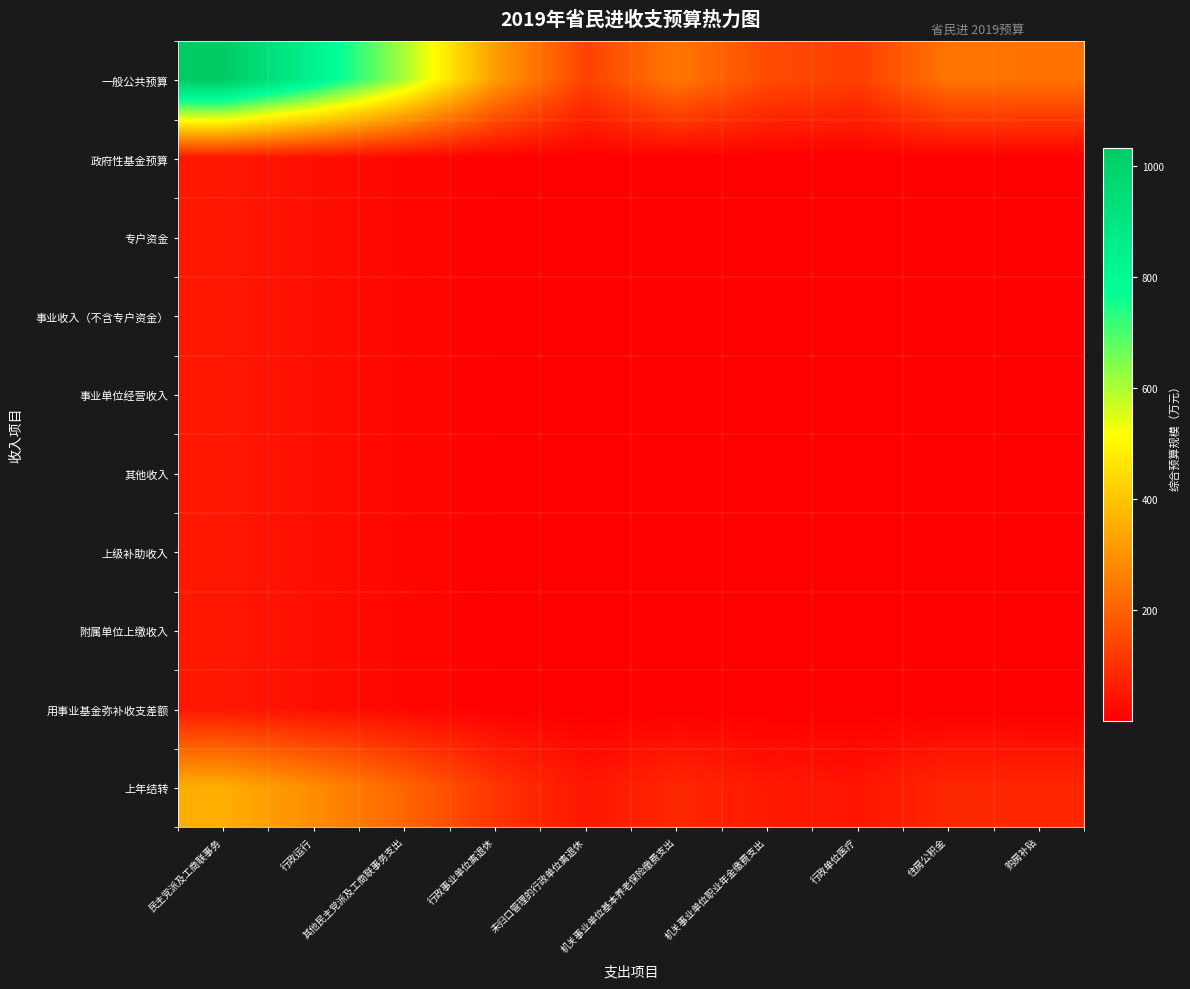

Reading left to right, what are all the values shown in this chart?

一般公共预算: 民主党派及工商联事务=1031.8	行政运行=836.6	其他民主党派及工商联事务支出=604.0	行政事业单位离退休=318.9	未归口管理的行政单位离退休=135.9	机关事业单位基本养老保险缴费支出=243.8	机关事业单位职业年金缴费支出=154.2	行政单位医疗=129.0	住房公积金=239.4	购房补贴=233.0
政府性基金预算: 民主党派及工商联事务=49.5	行政运行=32.5	其他民主党派及工商联事务支出=16.9	行政事业单位离退休=4.7	未归口管理的行政单位离退休=0.9	机关事业单位基本养老保险缴费支出=2.8	机关事业单位职业年金缴费支出=1.1	行政单位医疗=0.8	住房公积金=2.7	购房补贴=2.5
专户资金: 民主党派及工商联事务=49.5	行政运行=32.5	其他民主党派及工商联事务支出=16.9	行政事业单位离退休=4.7	未归口管理的行政单位离退休=0.9	机关事业单位基本养老保险缴费支出=2.8	机关事业单位职业年金缴费支出=1.1	行政单位医疗=0.8	住房公积金=2.7	购房补贴=2.5
事业收入（不含专户资金）: 民主党派及工商联事务=49.5	行政运行=32.5	其他民主党派及工商联事务支出=16.9	行政事业单位离退休=4.7	未归口管理的行政单位离退休=0.9	机关事业单位基本养老保险缴费支出=2.8	机关事业单位职业年金缴费支出=1.1	行政单位医疗=0.8	住房公积金=2.7	购房补贴=2.5
事业单位经营收入: 民主党派及工商联事务=49.5	行政运行=32.5	其他民主党派及工商联事务支出=16.9	行政事业单位离退休=4.7	未归口管理的行政单位离退休=0.9	机关事业单位基本养老保险缴费支出=2.8	机关事业单位职业年金缴费支出=1.1	行政单位医疗=0.8	住房公积金=2.7	购房补贴=2.5
其他收入: 民主党派及工商联事务=49.5	行政运行=32.5	其他民主党派及工商联事务支出=16.9	行政事业单位离退休=4.7	未归口管理的行政单位离退休=0.9	机关事业单位基本养老保险缴费支出=2.8	机关事业单位职业年金缴费支出=1.1	行政单位医疗=0.8	住房公积金=2.7	购房补贴=2.5
上级补助收入: 民主党派及工商联事务=49.5	行政运行=32.5	其他民主党派及工商联事务支出=16.9	行政事业单位离退休=4.7	未归口管理的行政单位离退休=0.9	机关事业单位基本养老保险缴费支出=2.8	机关事业单位职业年金缴费支出=1.1	行政单位医疗=0.8	住房公积金=2.7	购房补贴=2.5
附属单位上缴收入: 民主党派及工商联事务=49.5	行政运行=32.5	其他民主党派及工商联事务支出=16.9	行政事业单位离退休=4.7	未归口管理的行政单位离退休=0.9	机关事业单位基本养老保险缴费支出=2.8	机关事业单位职业年金缴费支出=1.1	行政单位医疗=0.8	住房公积金=2.7	购房补贴=2.5
用事业基金弥补收支差额: 民主党派及工商联事务=49.5	行政运行=32.5	其他民主党派及工商联事务支出=16.9	行政事业单位离退休=4.7	未归口管理的行政单位离退休=0.9	机关事业单位基本养老保险缴费支出=2.8	机关事业单位职业年金缴费支出=1.1	行政单位医疗=0.8	住房公积金=2.7	购房补贴=2.5
上年结转: 民主党派及工商联事务=354.0	行政运行=287.1	其他民主党派及工商联事务支出=207.2	行政事业单位离退休=109.4	未归口管理的行政单位离退休=46.6	机关事业单位基本养老保险缴费支出=83.7	机关事业单位职业年金缴费支出=52.9	行政单位医疗=44.3	住房公积金=82.2	购房补贴=80.0